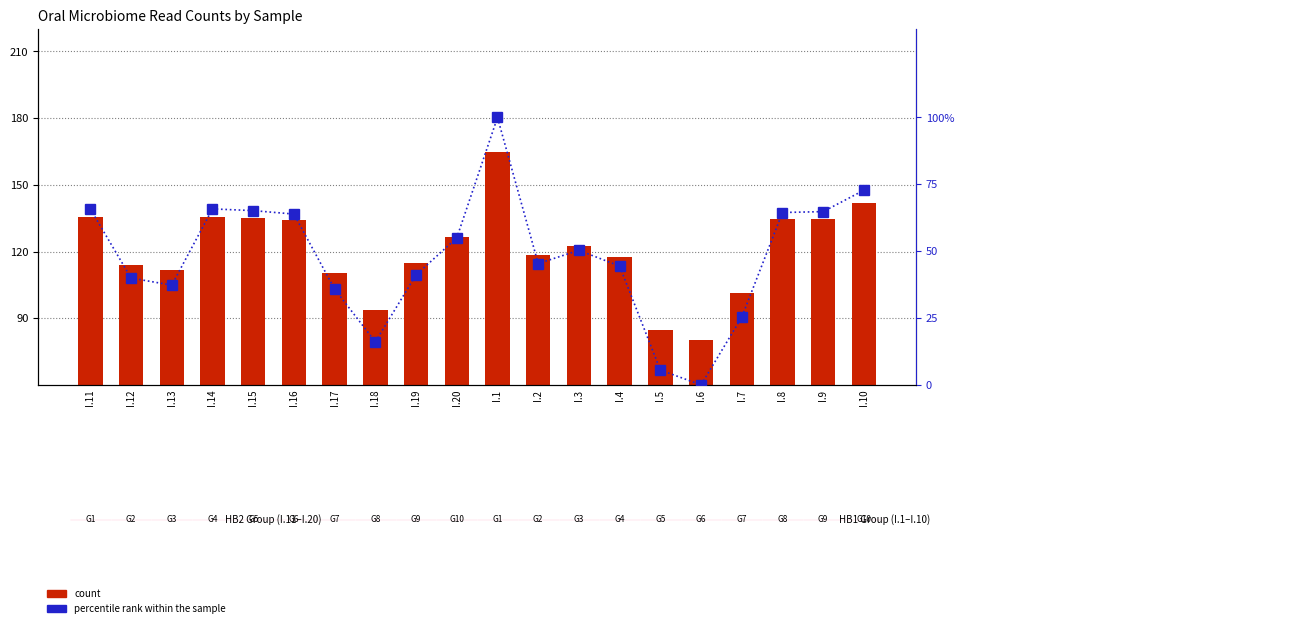

What are all the series names shown in the legend?

count, percentile rank within the sample